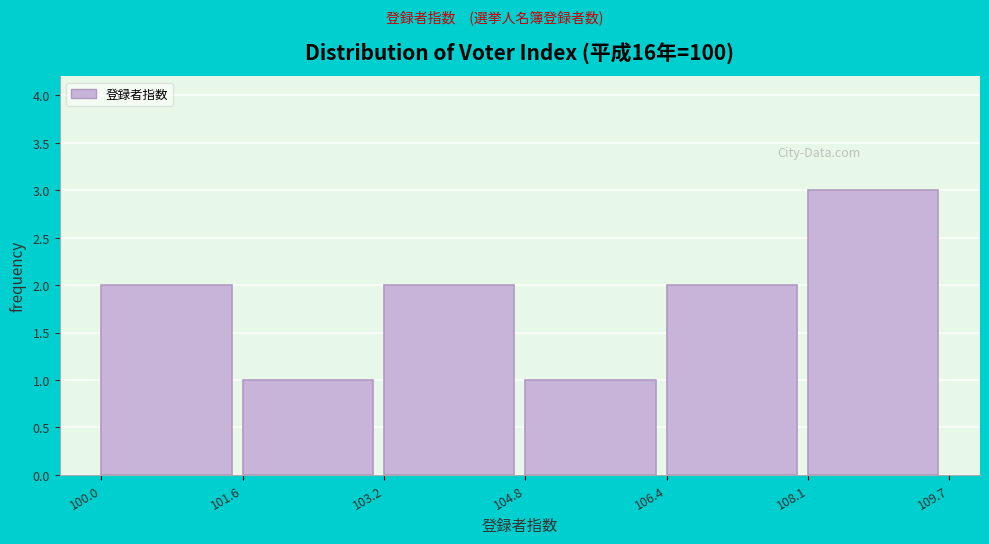

Which range on the x-axis has the tallest bar?

108.1 to 109.7